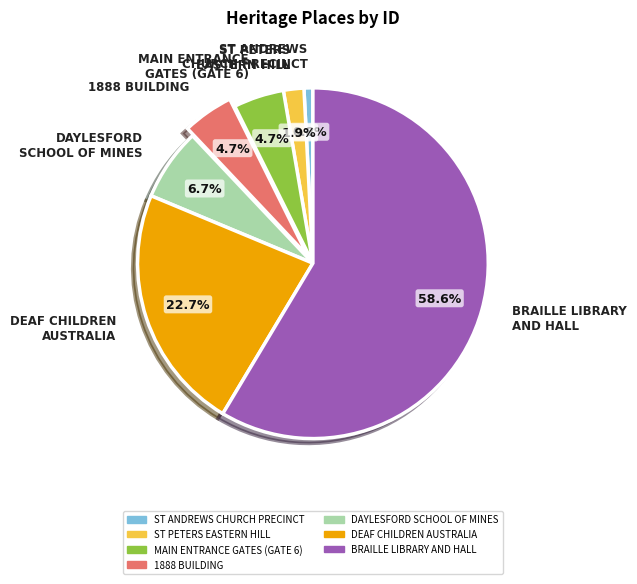

Between 1888 BUILDING and BRAILLE LIBRARY AND HALL, which is larger?

BRAILLE LIBRARY AND HALL